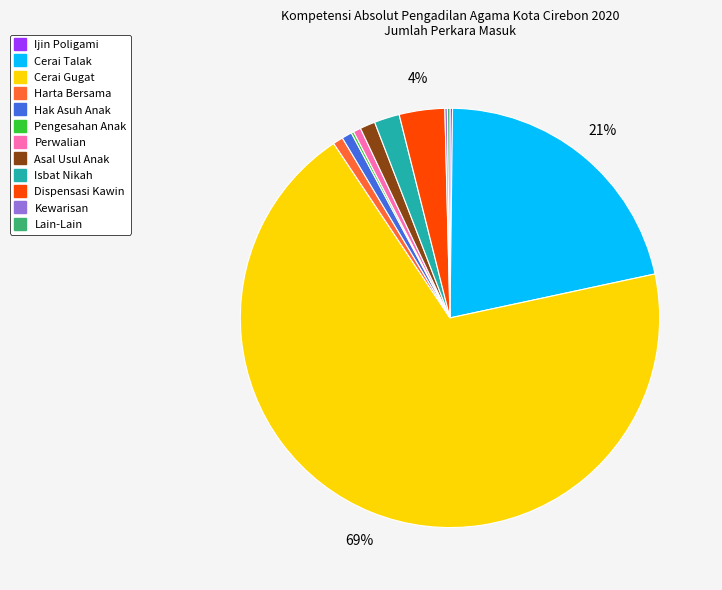

Is the sum of Cerai Talak and Hak Asuh Anak greater than half?

No